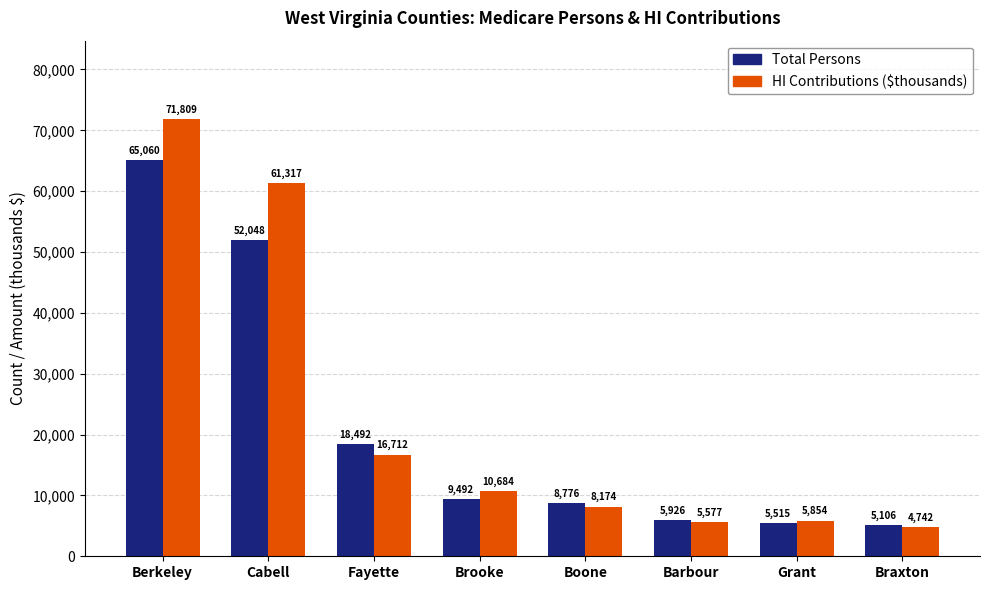

At which label does HI Contributions ($thousands) first exceed 10684?

Berkeley